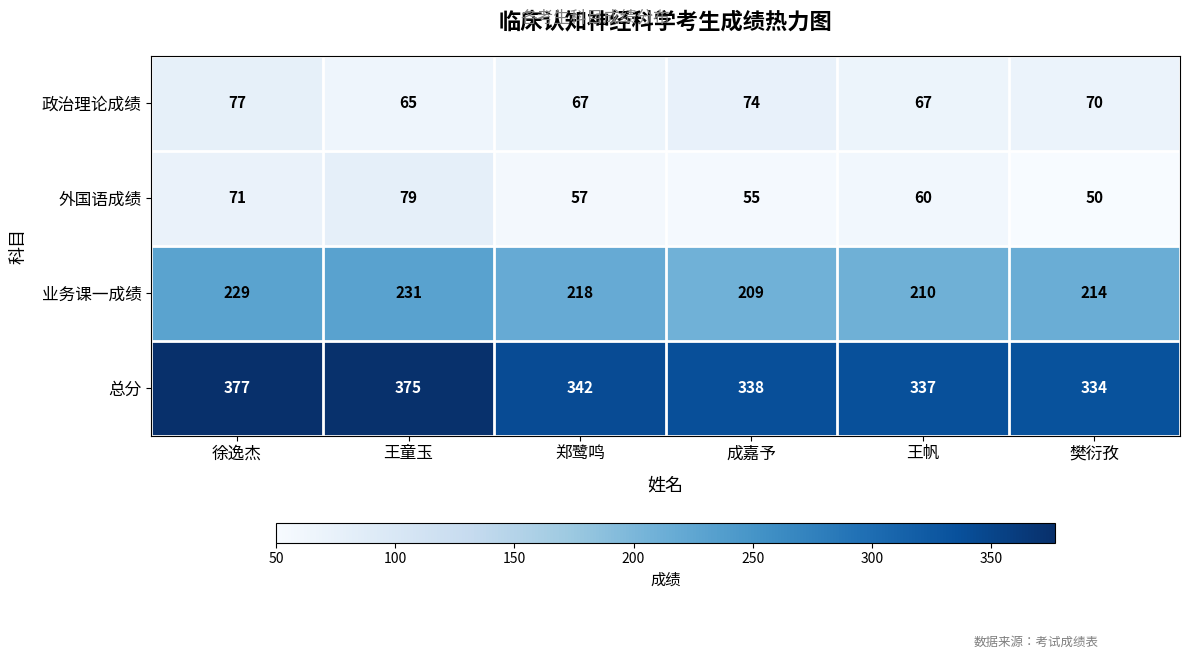

What is the greatest value displayed?

377